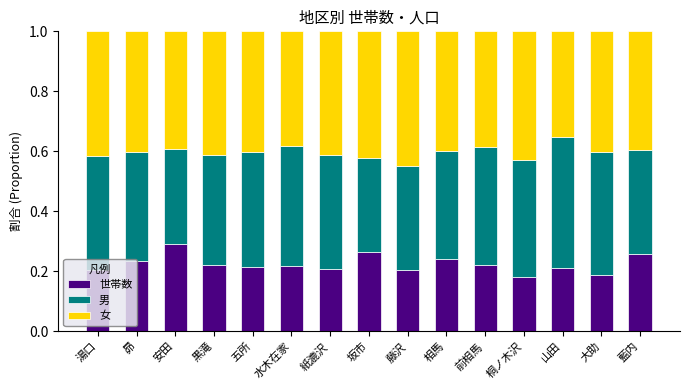

What is the total value across all series at 相馬?

1.0